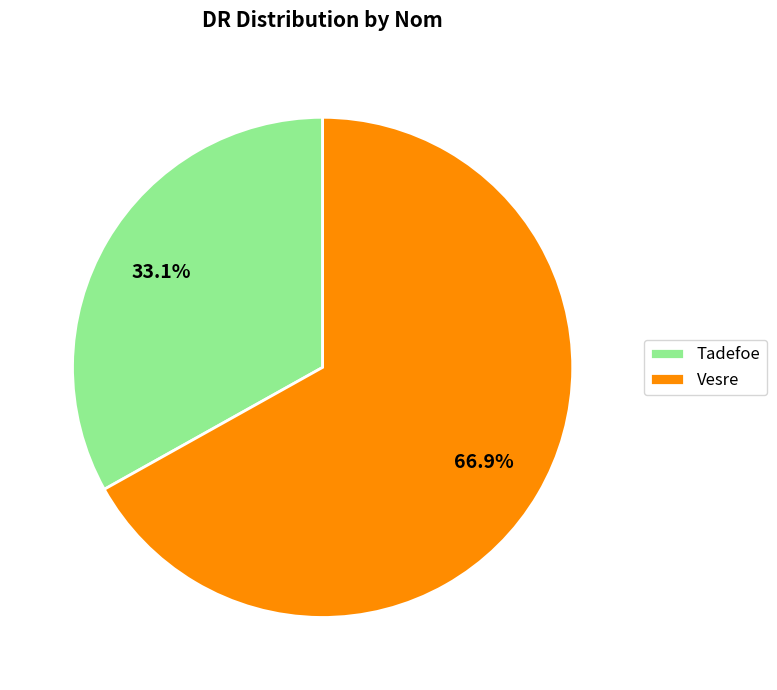

Between Tadefoe and Vesre, which is larger?

Vesre